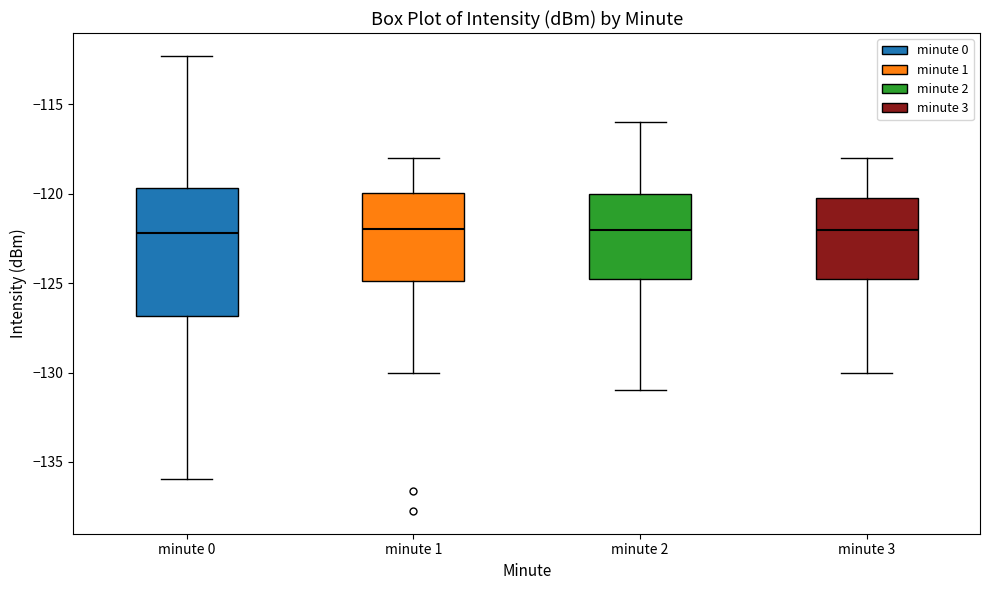

Reading left to right, read every box against the y-axis: the position of its median line, the range the box covers, and the ends of its whiskers. The values are not printed on the chart, so give them approximately, as read against the axis.

minute 0: median -122.0, box -127.0 to -119.5, whiskers -136.0 to -112.5
minute 1: median -122.0, box -125.0 to -120.0, whiskers -130.0 to -118.0
minute 2: median -122.0, box -124.5 to -120.0, whiskers -131.0 to -116.0
minute 3: median -122.0, box -124.5 to -120.0, whiskers -130.0 to -118.0